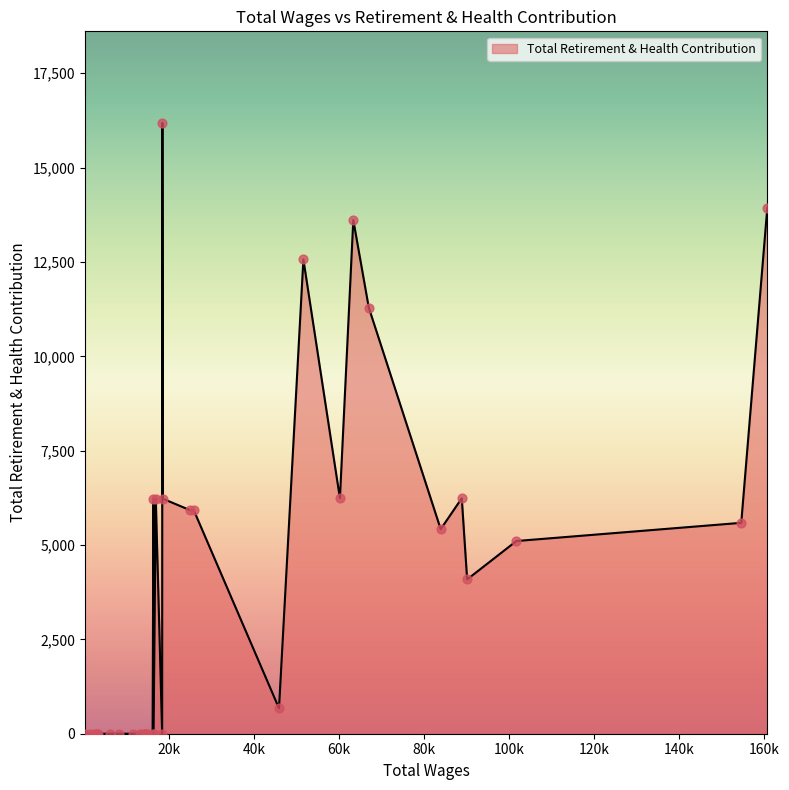

What is the difference between the maximum and minimum values?

16183